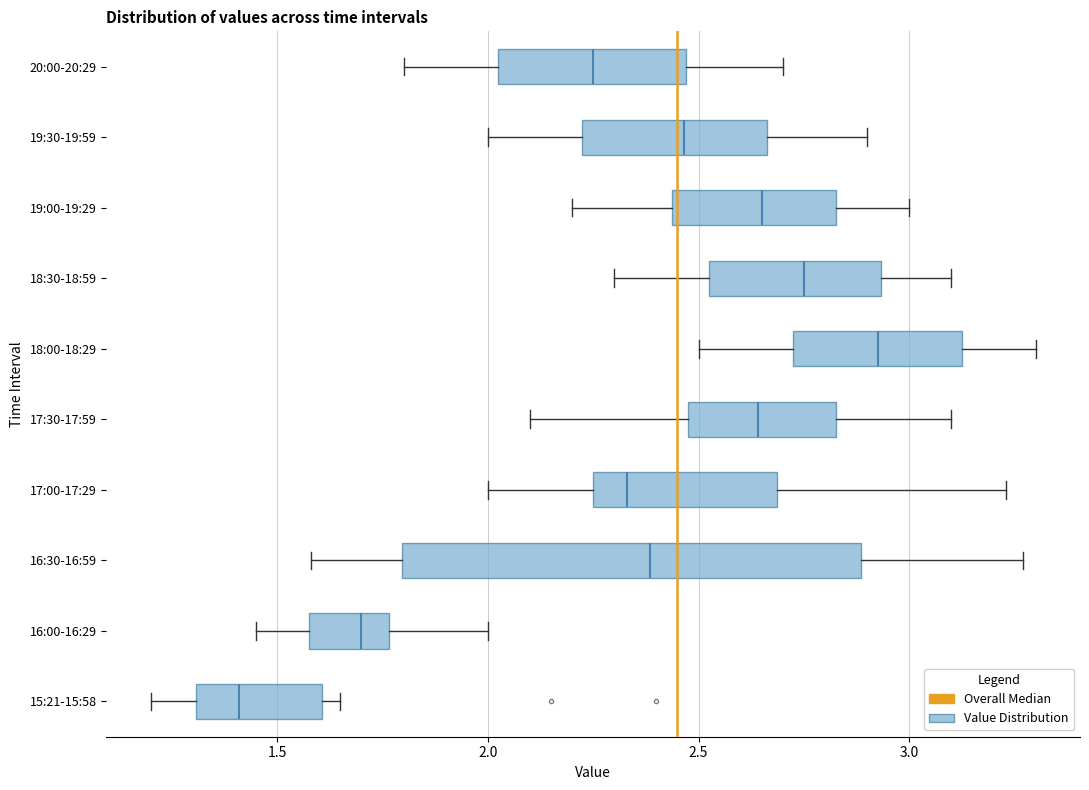

Which box is the widest, from its left edge to its right edge?

16:30-16:59